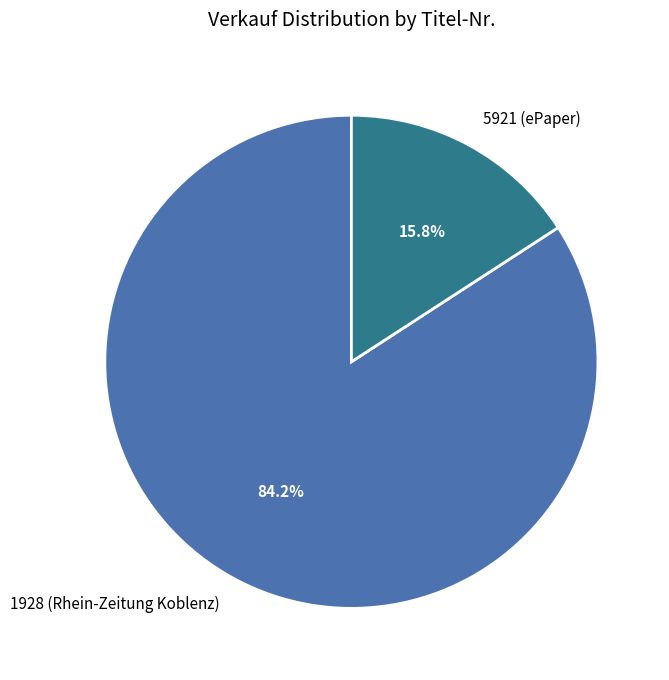

Approximately how many times larger is the value at 5921 (ePaper) compared to 1928 (Rhein-Zeitung Koblenz)?

0.2